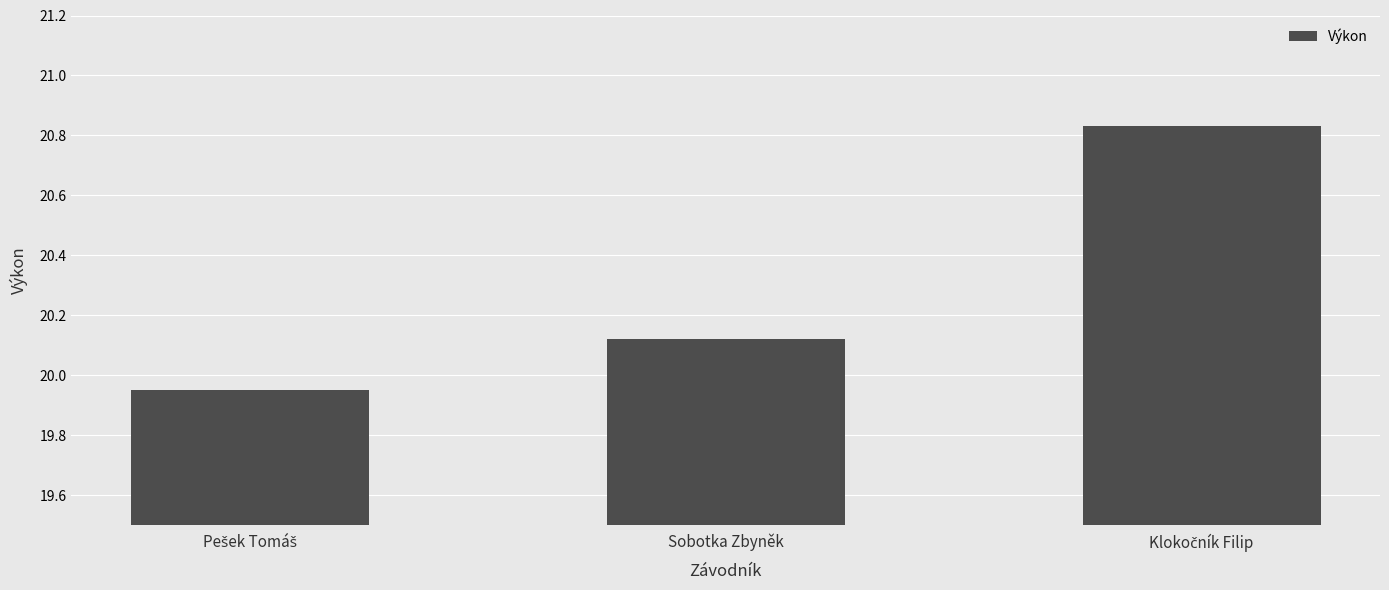

The value at Sobotka Zbyněk is 5.1. True or false?

False